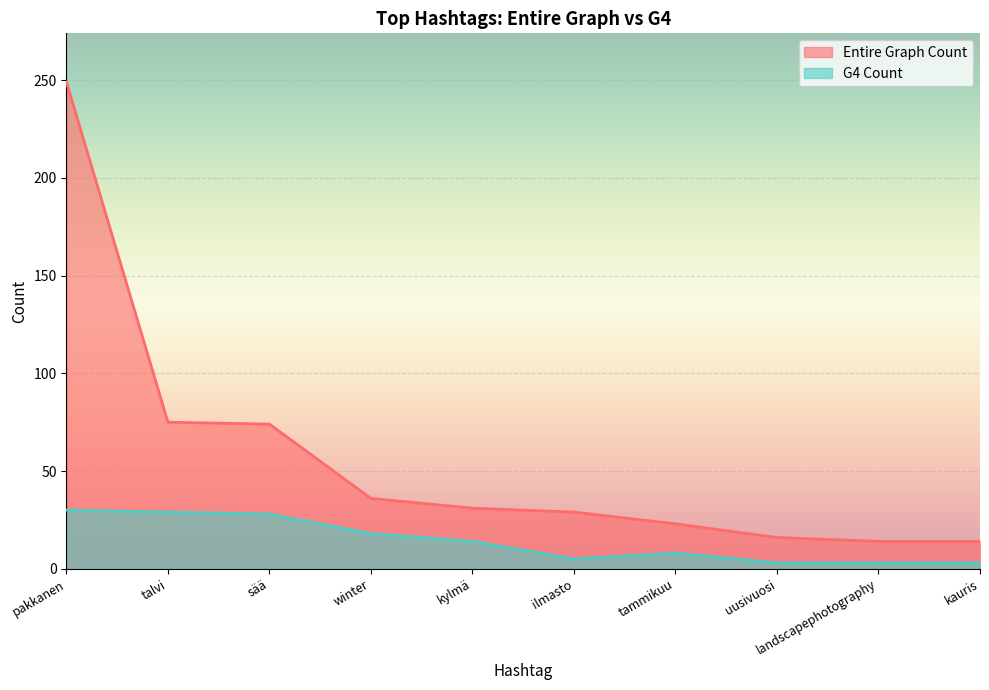

The Entire Graph Count series shows 16 at uusivuosi. True or false?

True